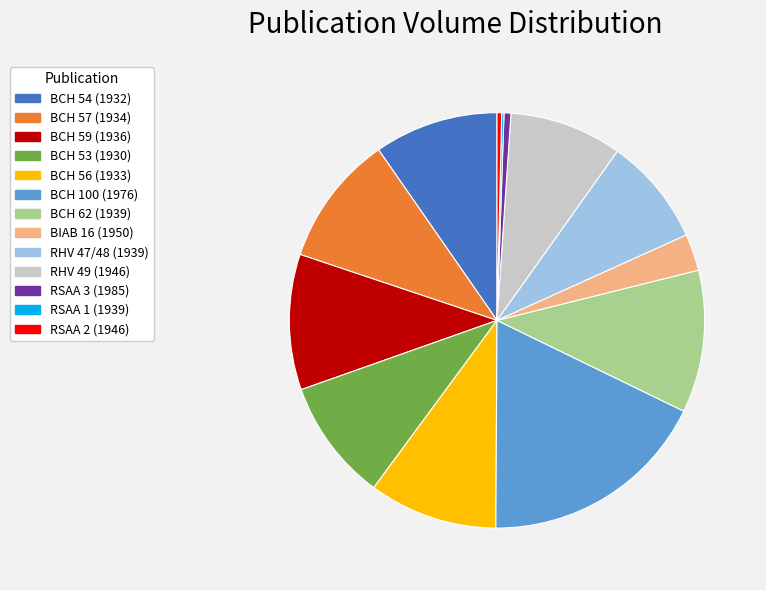

Which has a higher value, BIAB 16 (1950) or RHV 47/48 (1939)?

RHV 47/48 (1939)